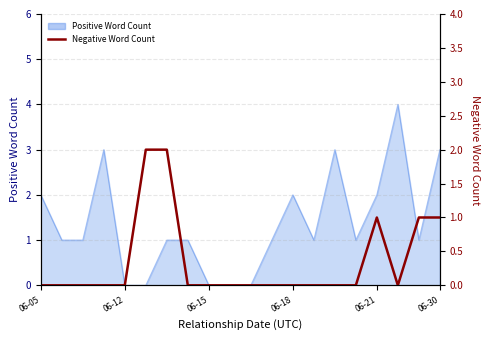

Does the chart display data point markers on the line(s)?

No